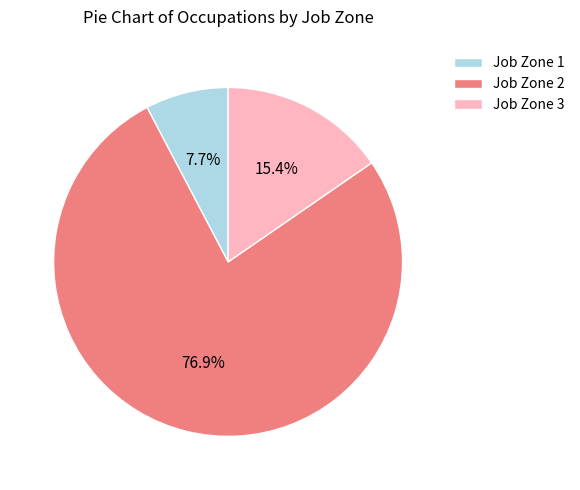

How many slices are in this pie chart?

3